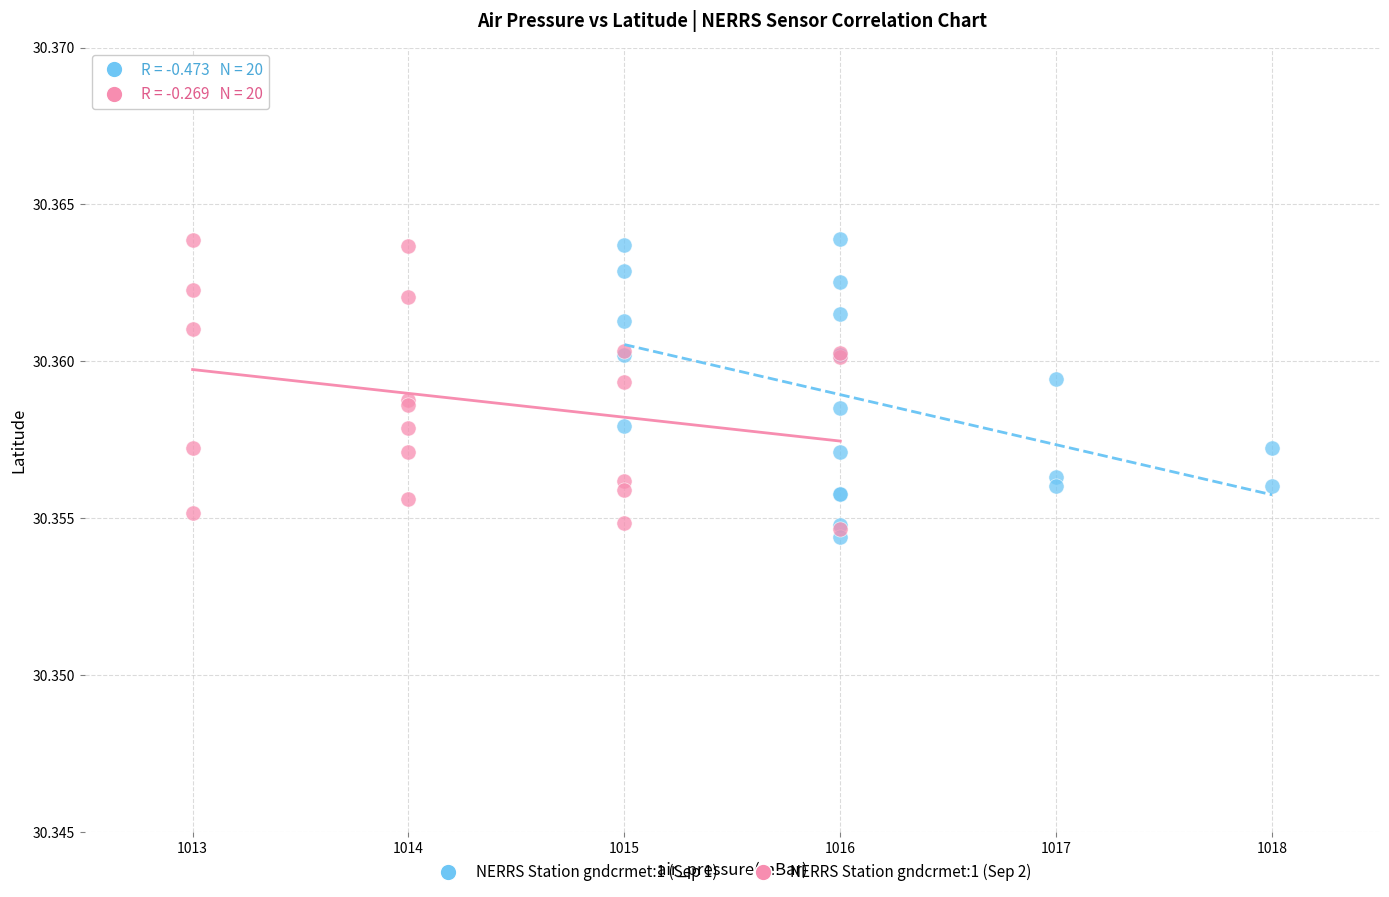

What are all the series names shown in the legend?

NERRS Station gndcrmet:1 (Sep 1), NERRS Station gndcrmet:1 (Sep 2)